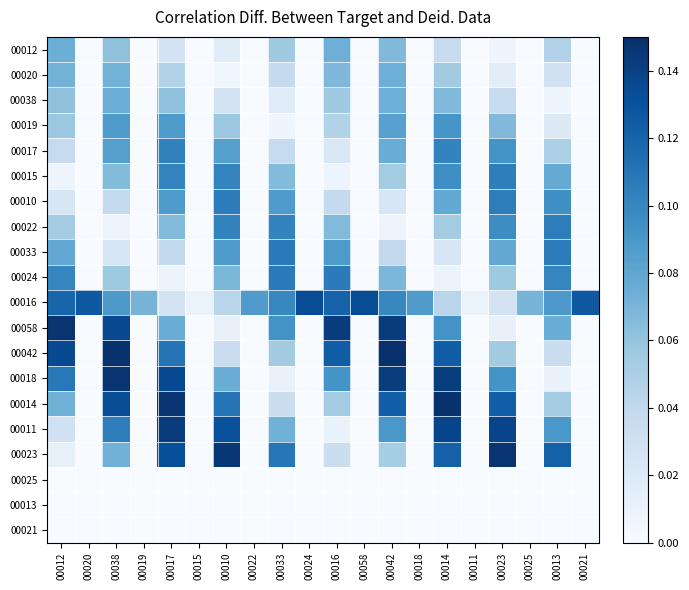

What is the spread (max minus min) of values at 00018?

0.1